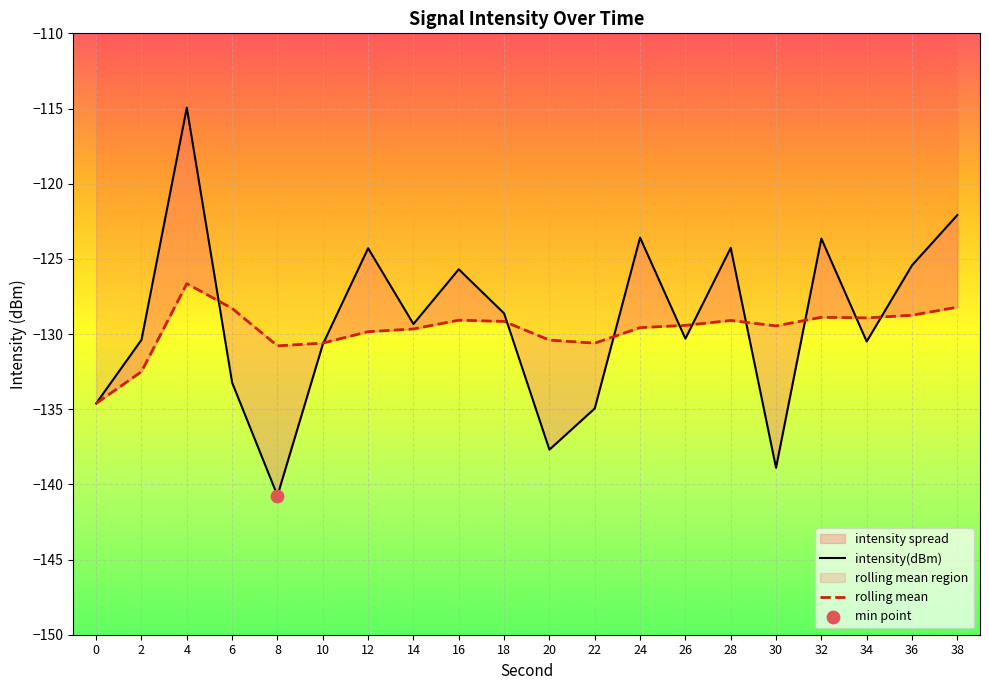

Is the value of intensity(dBm) at 20 greater than the value of rolling mean at 28?

No